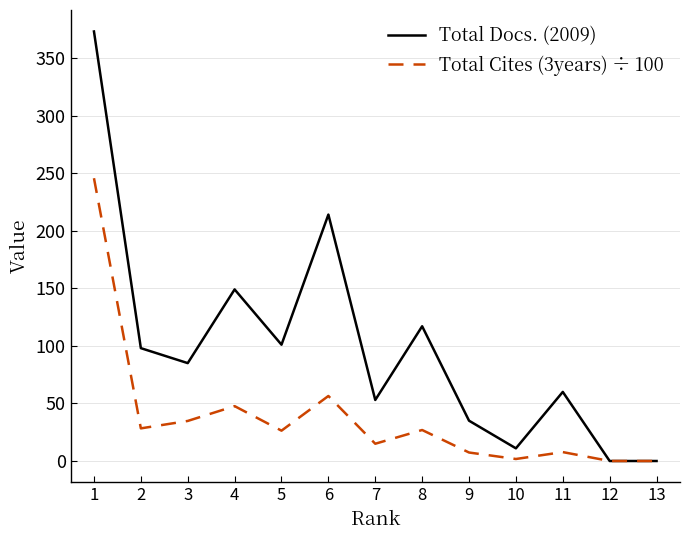

True or false: Total Cites (3years) ÷ 100 has a value of 0.0 at 12.

True